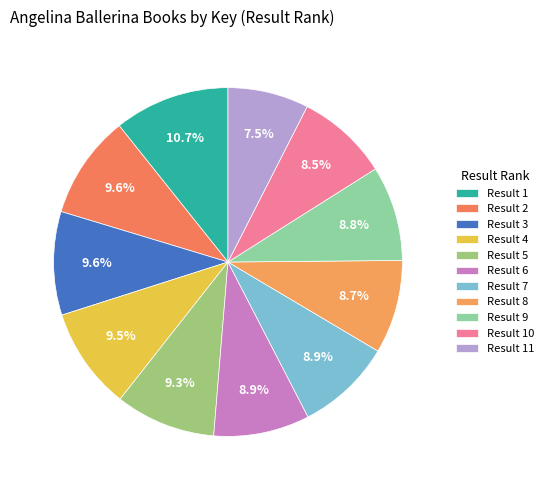

Which category has the biggest portion of the pie?

1